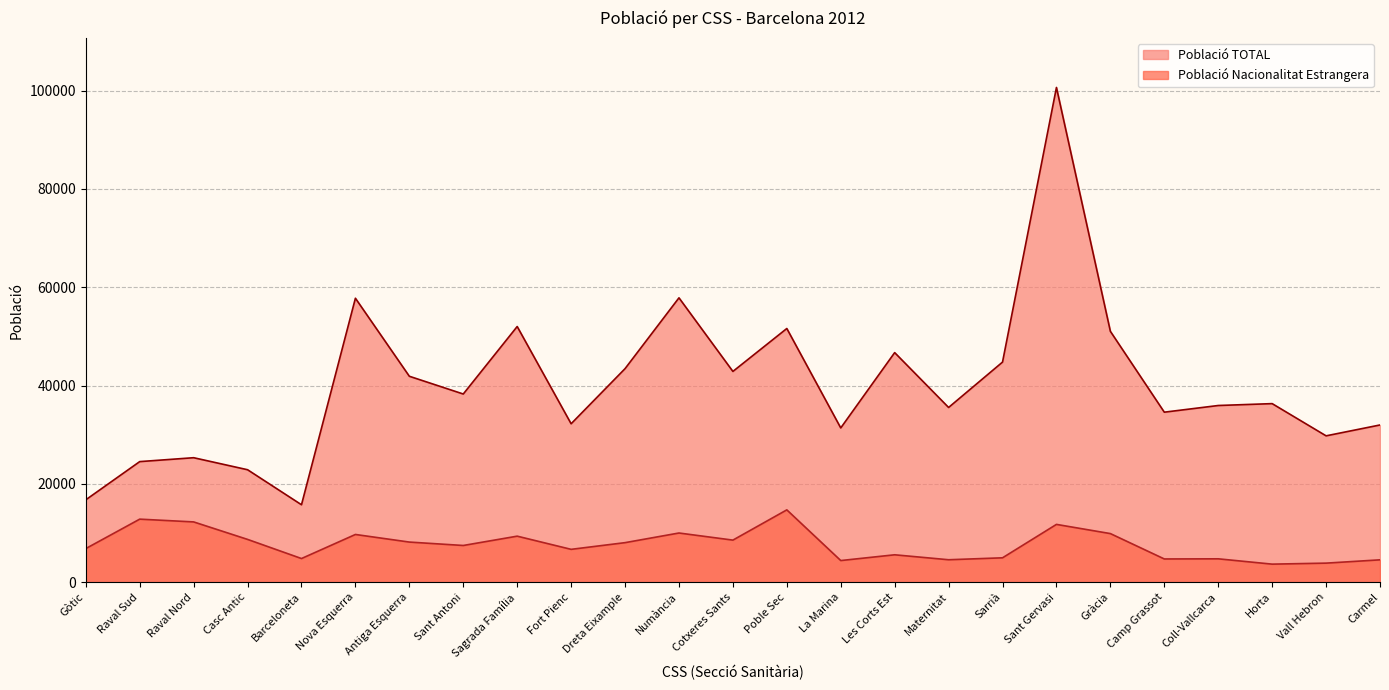

Which series has the largest total across all categories?

Població TOTAL